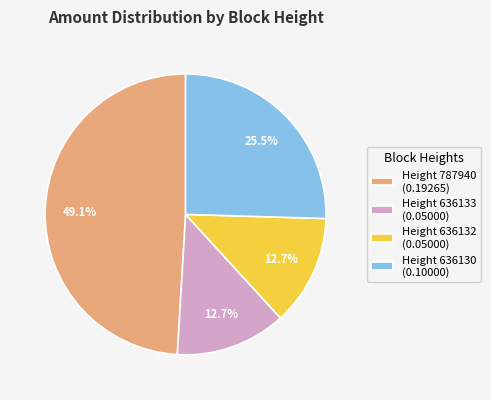

Is the sum of Height 636130 (0.10000) and Height 636133 (0.05000) greater than half?

No